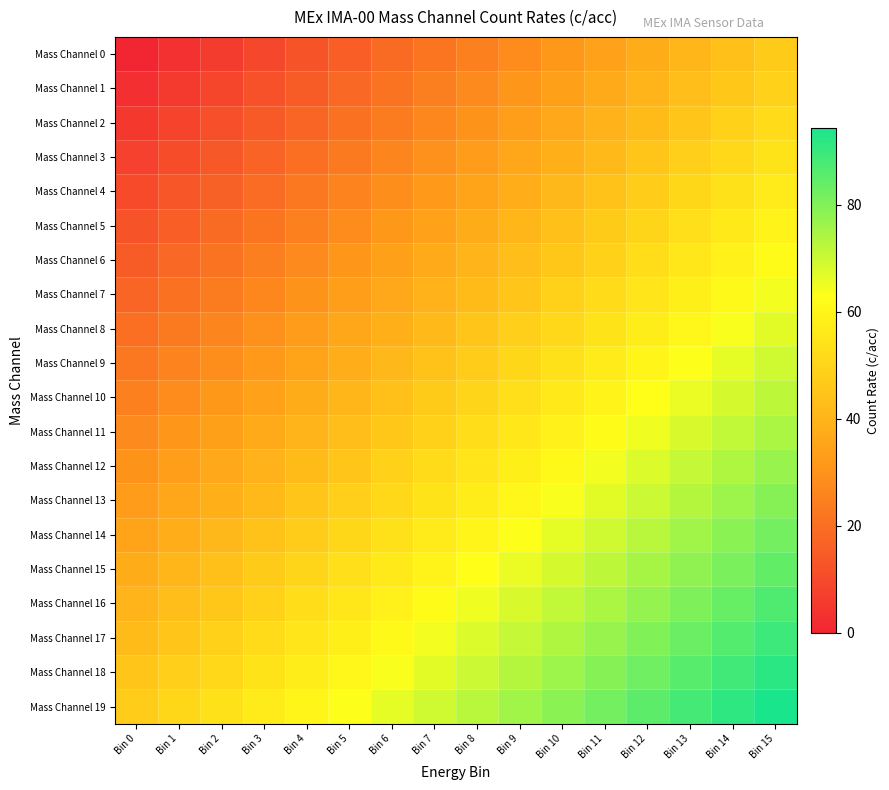

Reading right to left, what are all the values shown in this chart?

Mass Channel 0: Bin 15=46.9	Bin 14=43.8	Bin 13=40.6	Bin 12=37.5	Bin 11=34.4	Bin 10=31.2	Bin 9=28.1	Bin 8=25.0	Bin 7=21.9	Bin 6=18.8	Bin 5=15.6	Bin 4=12.5	Bin 3=9.4	Bin 2=6.2	Bin 1=3.1	Bin 0=0.0
Mass Channel 1: Bin 15=49.4	Bin 14=46.2	Bin 13=43.1	Bin 12=40.0	Bin 11=36.9	Bin 10=33.8	Bin 9=30.6	Bin 8=27.5	Bin 7=24.4	Bin 6=21.2	Bin 5=18.1	Bin 4=15.0	Bin 3=11.9	Bin 2=8.8	Bin 1=5.6	Bin 0=2.5
Mass Channel 2: Bin 15=51.9	Bin 14=48.8	Bin 13=45.6	Bin 12=42.5	Bin 11=39.4	Bin 10=36.2	Bin 9=33.1	Bin 8=30.0	Bin 7=26.9	Bin 6=23.8	Bin 5=20.6	Bin 4=17.5	Bin 3=14.4	Bin 2=11.2	Bin 1=8.1	Bin 0=5.0
Mass Channel 3: Bin 15=54.4	Bin 14=51.2	Bin 13=48.1	Bin 12=45.0	Bin 11=41.9	Bin 10=38.8	Bin 9=35.6	Bin 8=32.5	Bin 7=29.4	Bin 6=26.2	Bin 5=23.1	Bin 4=20.0	Bin 3=16.9	Bin 2=13.8	Bin 1=10.6	Bin 0=7.5
Mass Channel 4: Bin 15=56.9	Bin 14=53.8	Bin 13=50.6	Bin 12=47.5	Bin 11=44.4	Bin 10=41.2	Bin 9=38.1	Bin 8=35.0	Bin 7=31.9	Bin 6=28.7	Bin 5=25.6	Bin 4=22.5	Bin 3=19.4	Bin 2=16.2	Bin 1=13.1	Bin 0=10.0
Mass Channel 5: Bin 15=59.4	Bin 14=56.2	Bin 13=53.1	Bin 12=50.0	Bin 11=46.9	Bin 10=43.8	Bin 9=40.6	Bin 8=37.5	Bin 7=34.4	Bin 6=31.2	Bin 5=28.1	Bin 4=25.0	Bin 3=21.9	Bin 2=18.8	Bin 1=15.6	Bin 0=12.5
Mass Channel 6: Bin 15=61.9	Bin 14=58.8	Bin 13=55.6	Bin 12=52.5	Bin 11=49.4	Bin 10=46.2	Bin 9=43.1	Bin 8=40.0	Bin 7=36.9	Bin 6=33.8	Bin 5=30.6	Bin 4=27.5	Bin 3=24.4	Bin 2=21.2	Bin 1=18.1	Bin 0=15.0
Mass Channel 7: Bin 15=64.4	Bin 14=61.3	Bin 13=58.1	Bin 12=55.0	Bin 11=51.9	Bin 10=48.8	Bin 9=45.6	Bin 8=42.5	Bin 7=39.4	Bin 6=36.2	Bin 5=33.1	Bin 4=30.0	Bin 3=26.9	Bin 2=23.8	Bin 1=20.6	Bin 0=17.5
Mass Channel 8: Bin 15=66.9	Bin 14=63.7	Bin 13=60.6	Bin 12=57.5	Bin 11=54.4	Bin 10=51.2	Bin 9=48.1	Bin 8=45.0	Bin 7=41.9	Bin 6=38.8	Bin 5=35.6	Bin 4=32.5	Bin 3=29.4	Bin 2=26.2	Bin 1=23.1	Bin 0=20.0
Mass Channel 9: Bin 15=69.4	Bin 14=66.2	Bin 13=63.1	Bin 12=60.0	Bin 11=56.9	Bin 10=53.8	Bin 9=50.6	Bin 8=47.5	Bin 7=44.4	Bin 6=41.2	Bin 5=38.1	Bin 4=35.0	Bin 3=31.9	Bin 2=28.7	Bin 1=25.6	Bin 0=22.5
Mass Channel 10: Bin 15=71.9	Bin 14=68.8	Bin 13=65.6	Bin 12=62.5	Bin 11=59.4	Bin 10=56.2	Bin 9=53.1	Bin 8=50.0	Bin 7=46.9	Bin 6=43.8	Bin 5=40.6	Bin 4=37.5	Bin 3=34.4	Bin 2=31.2	Bin 1=28.1	Bin 0=25.0
Mass Channel 11: Bin 15=74.4	Bin 14=71.2	Bin 13=68.1	Bin 12=65.0	Bin 11=61.9	Bin 10=58.8	Bin 9=55.6	Bin 8=52.5	Bin 7=49.4	Bin 6=46.2	Bin 5=43.1	Bin 4=40.0	Bin 3=36.9	Bin 2=33.8	Bin 1=30.6	Bin 0=27.5
Mass Channel 12: Bin 15=76.9	Bin 14=73.8	Bin 13=70.6	Bin 12=67.5	Bin 11=64.4	Bin 10=61.3	Bin 9=58.1	Bin 8=55.0	Bin 7=51.9	Bin 6=48.8	Bin 5=45.6	Bin 4=42.5	Bin 3=39.4	Bin 2=36.2	Bin 1=33.1	Bin 0=30.0
Mass Channel 13: Bin 15=79.4	Bin 14=76.2	Bin 13=73.1	Bin 12=70.0	Bin 11=66.9	Bin 10=63.7	Bin 9=60.6	Bin 8=57.5	Bin 7=54.4	Bin 6=51.2	Bin 5=48.1	Bin 4=45.0	Bin 3=41.9	Bin 2=38.8	Bin 1=35.6	Bin 0=32.5
Mass Channel 14: Bin 15=81.9	Bin 14=78.8	Bin 13=75.6	Bin 12=72.5	Bin 11=69.4	Bin 10=66.2	Bin 9=63.1	Bin 8=60.0	Bin 7=56.9	Bin 6=53.8	Bin 5=50.6	Bin 4=47.5	Bin 3=44.4	Bin 2=41.2	Bin 1=38.1	Bin 0=35.0
Mass Channel 15: Bin 15=84.4	Bin 14=81.2	Bin 13=78.1	Bin 12=75.0	Bin 11=71.9	Bin 10=68.8	Bin 9=65.6	Bin 8=62.5	Bin 7=59.4	Bin 6=56.2	Bin 5=53.1	Bin 4=50.0	Bin 3=46.9	Bin 2=43.8	Bin 1=40.6	Bin 0=37.5
Mass Channel 16: Bin 15=86.9	Bin 14=83.8	Bin 13=80.6	Bin 12=77.5	Bin 11=74.4	Bin 10=71.2	Bin 9=68.1	Bin 8=65.0	Bin 7=61.9	Bin 6=58.8	Bin 5=55.6	Bin 4=52.5	Bin 3=49.4	Bin 2=46.2	Bin 1=43.1	Bin 0=40.0
Mass Channel 17: Bin 15=89.4	Bin 14=86.2	Bin 13=83.1	Bin 12=80.0	Bin 11=76.9	Bin 10=73.8	Bin 9=70.6	Bin 8=67.5	Bin 7=64.4	Bin 6=61.3	Bin 5=58.1	Bin 4=55.0	Bin 3=51.9	Bin 2=48.8	Bin 1=45.6	Bin 0=42.5
Mass Channel 18: Bin 15=91.9	Bin 14=88.8	Bin 13=85.6	Bin 12=82.5	Bin 11=79.4	Bin 10=76.2	Bin 9=73.1	Bin 8=70.0	Bin 7=66.9	Bin 6=63.7	Bin 5=60.6	Bin 4=57.5	Bin 3=54.4	Bin 2=51.2	Bin 1=48.1	Bin 0=45.0
Mass Channel 19: Bin 15=94.4	Bin 14=91.2	Bin 13=88.1	Bin 12=85.0	Bin 11=81.9	Bin 10=78.8	Bin 9=75.6	Bin 8=72.5	Bin 7=69.4	Bin 6=66.2	Bin 5=63.1	Bin 4=60.0	Bin 3=56.9	Bin 2=53.8	Bin 1=50.6	Bin 0=47.5